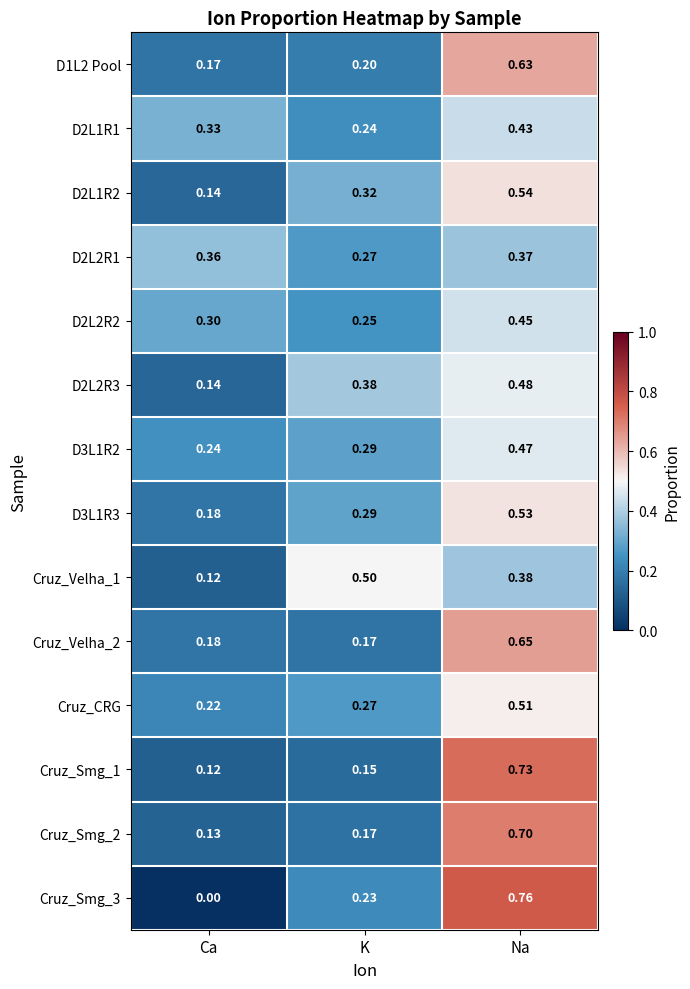

Rank the categories by D2L1R1 value from lowest to highest.

K, Ca, Na